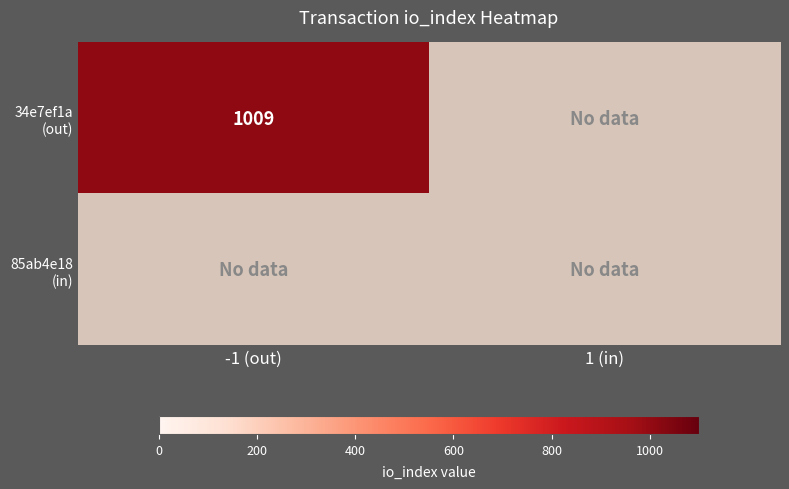

What is the greatest value displayed?

1009